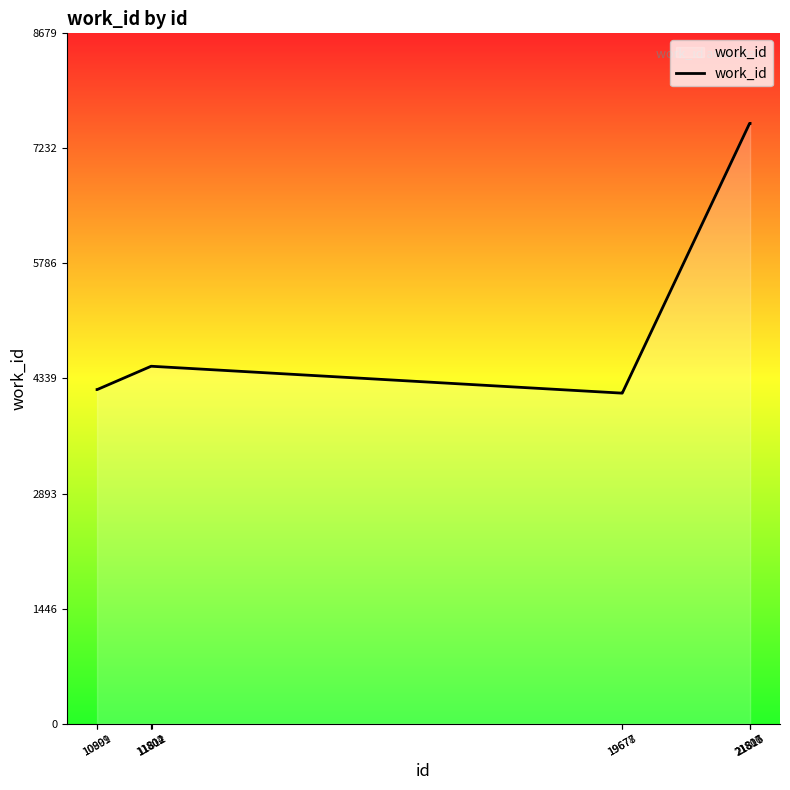

Reading left to right, list all the values displayed in this chart.

10899=4200	10901=4200	11802=4493	11804=4493	11812=4493	19677=4155	19678=4155	21807=7547	21810=7547	21815=7547